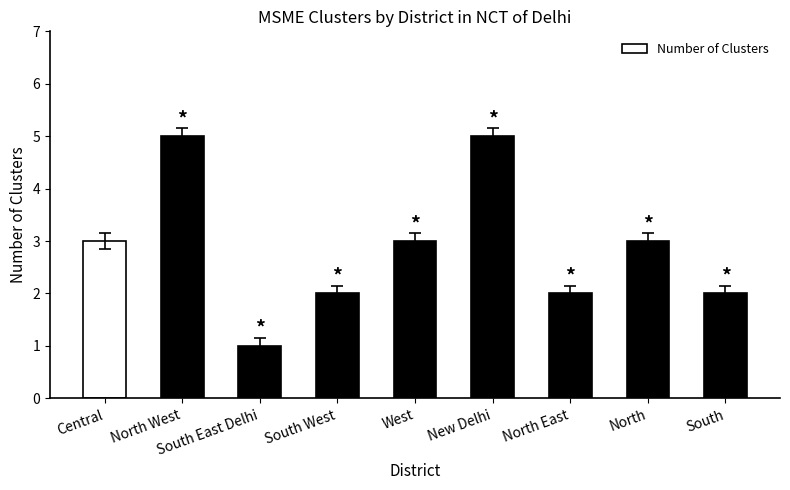

What is the maximum value shown in the chart?

5